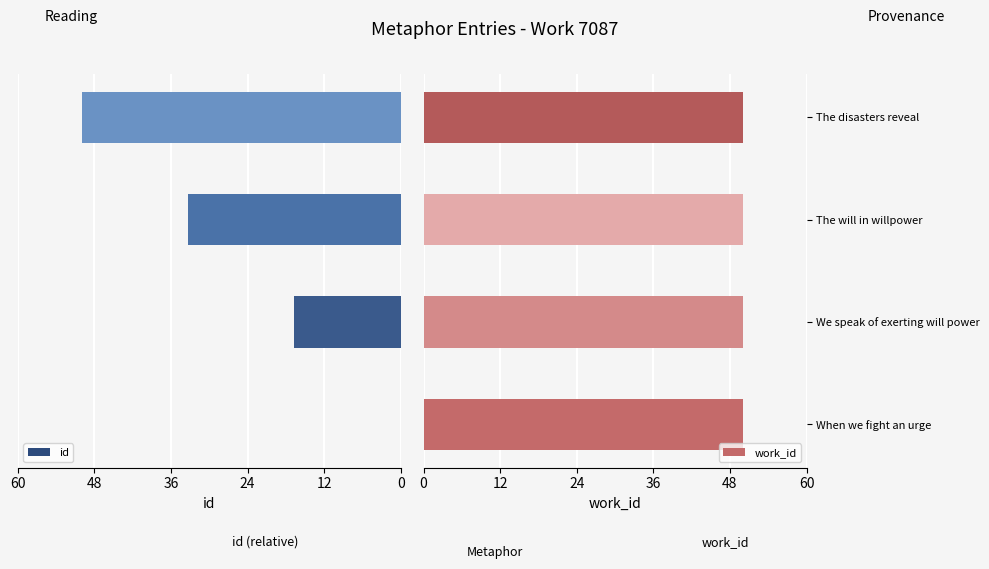

How many groups of bars are there?

4